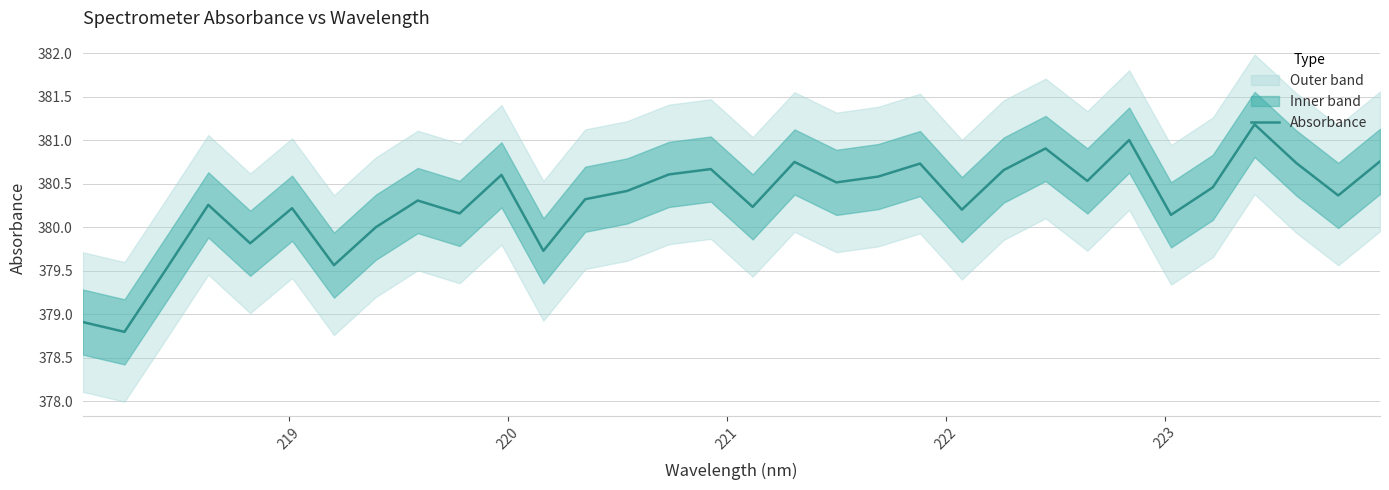

What is the highest value of the Absorbance series?

381.2